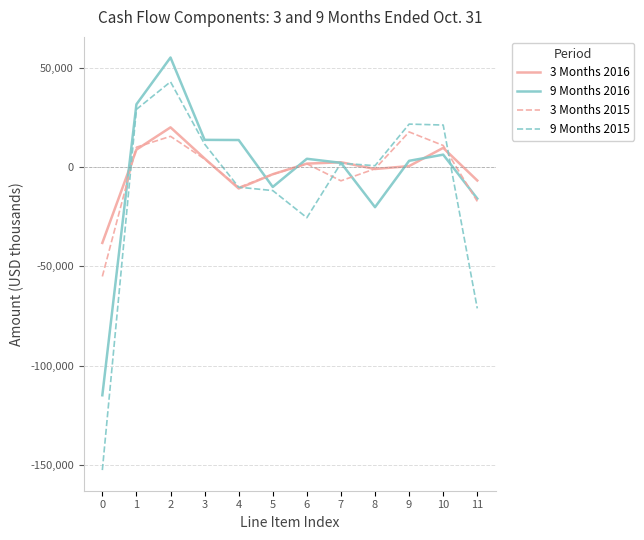

What is the difference between the maximum and minimum values in the 3 Months 2016 series?

58150